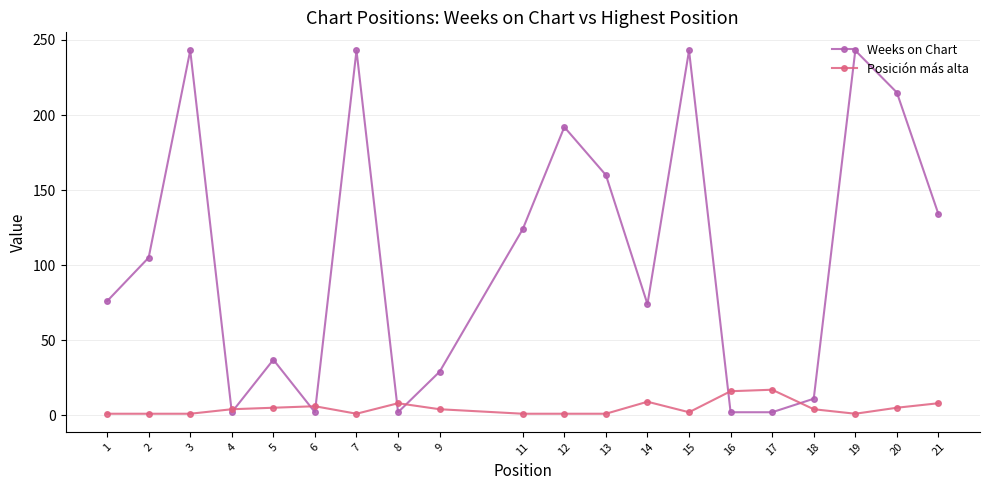

How many distinct data groups are displayed?

2